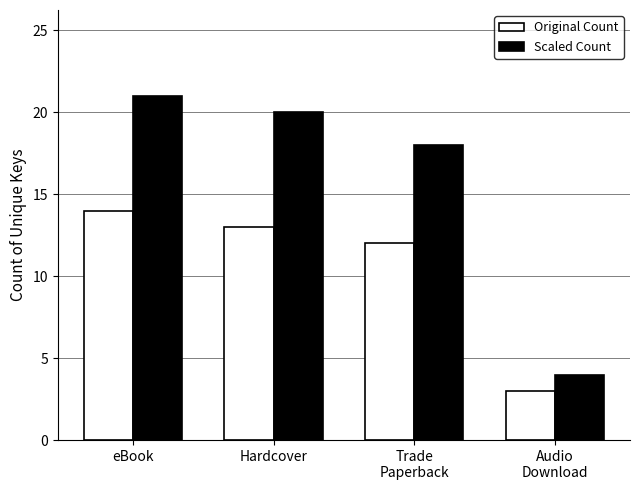

Which series changed the most between Hardcover and Audio
Download?

Scaled Count